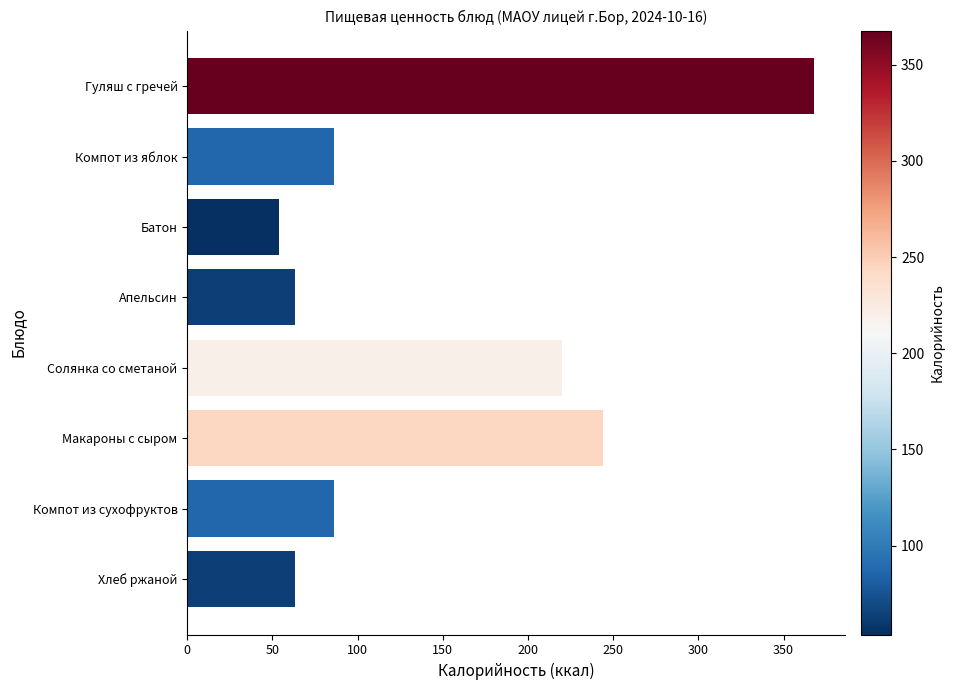

What is the maximum value shown in the chart?

367.8